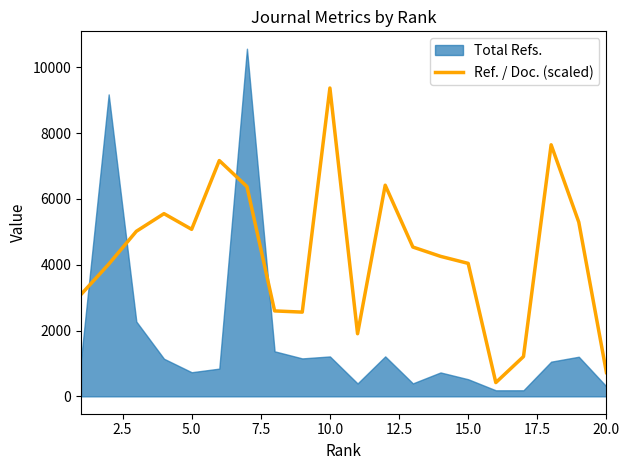

What is the highest value of the Ref. / Doc. (scaled) series?

9369.0